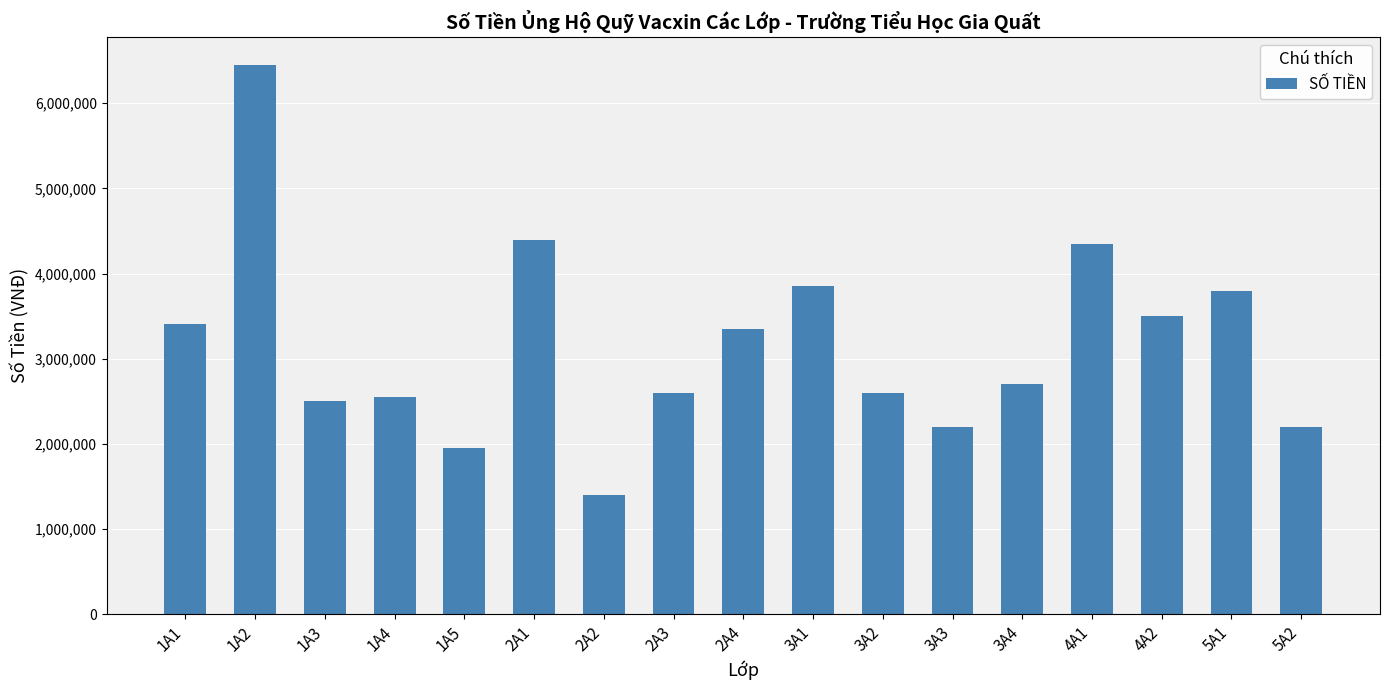

What is the difference between the values at 3A1 and 2A2?

2450000